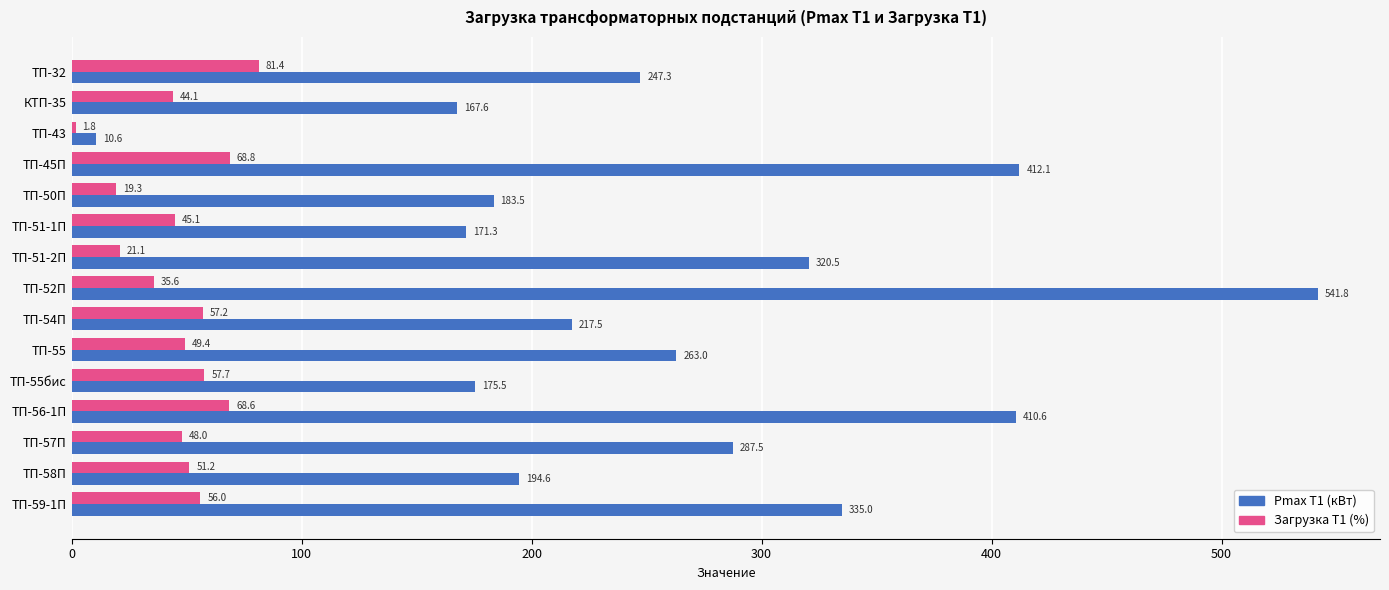

Rank the categories by Загрузка T1 (%) value from lowest to highest.

ТП-43, ТП-50П, ТП-51-2П, ТП-52П, КТП-35, ТП-51-1П, ТП-57П, ТП-55, ТП-58П, ТП-59-1П, ТП-54П, ТП-55бис, ТП-56-1П, ТП-45П, ТП-32